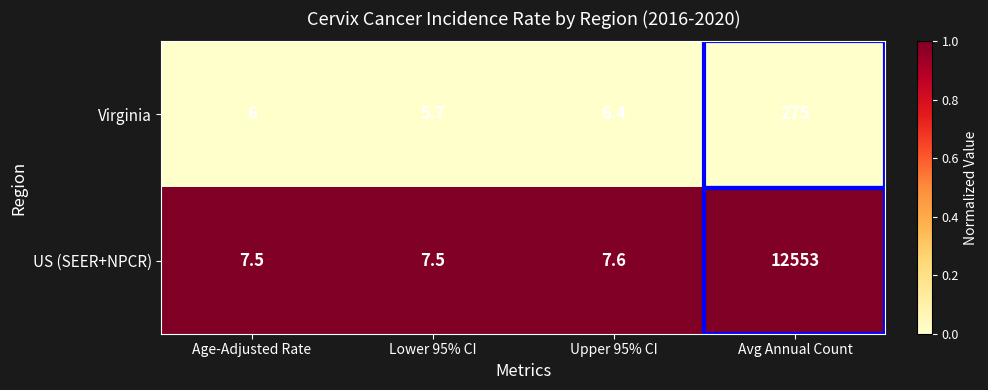

At which category is the sum across all series the highest?

Avg Annual Count